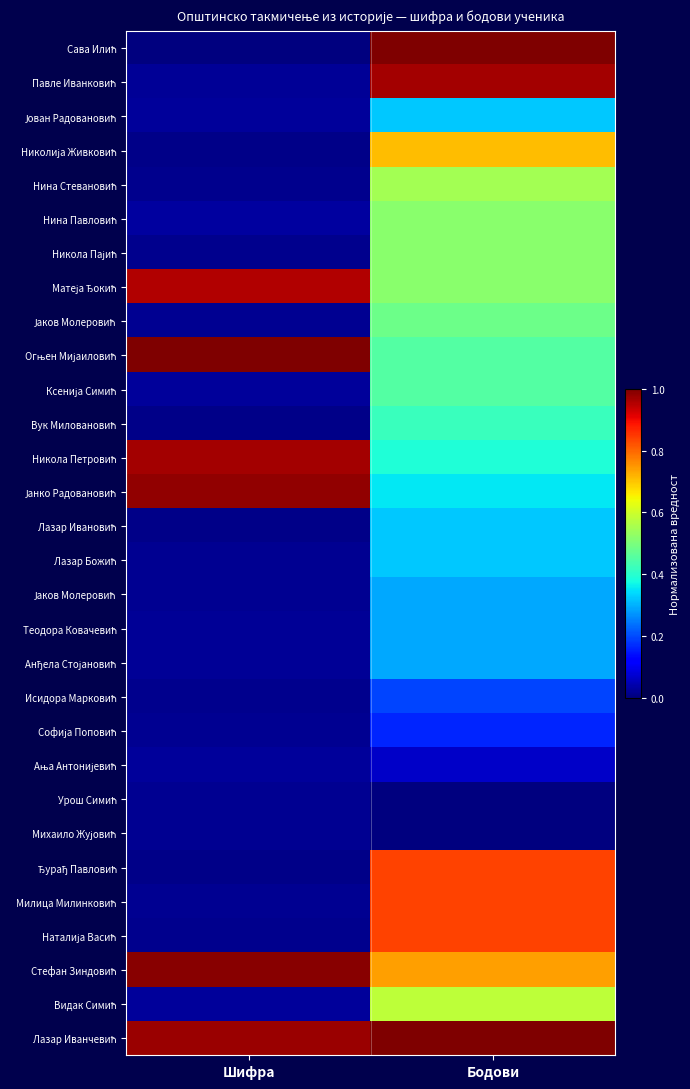

What is the total value across all series at Бодови?

14.4